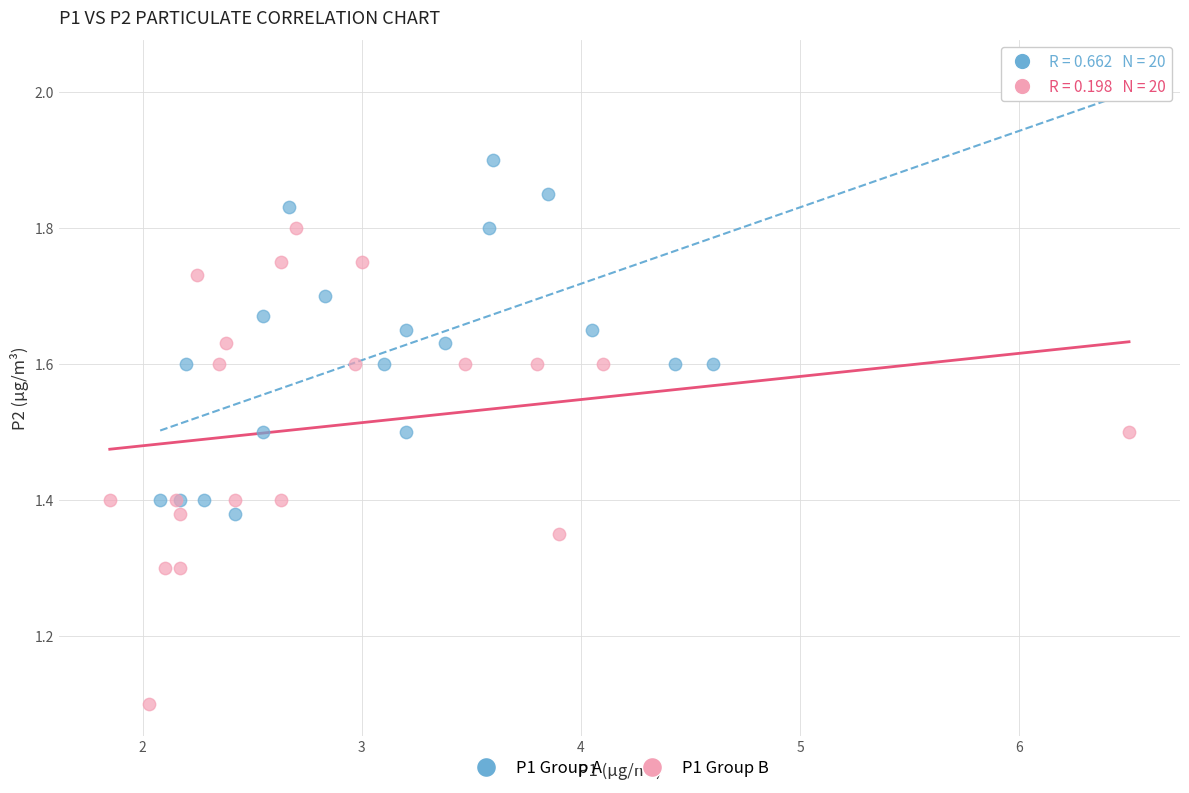

Which series reaches the maximum Y coordinate?

P1 Group A